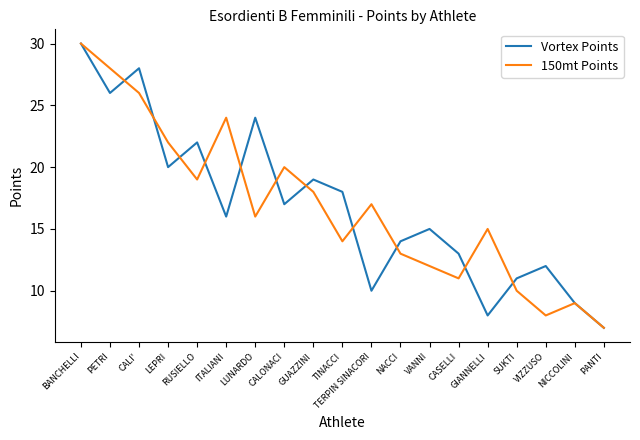

Between LEPRI and GIANNELLI, which series saw the biggest shift?

Vortex Points